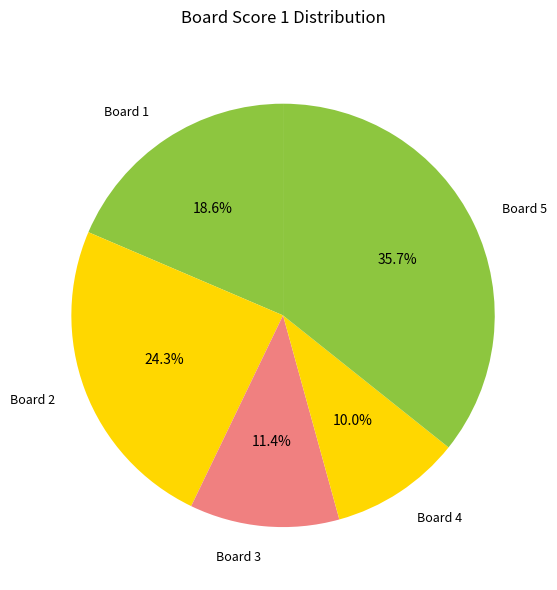

What is the ratio of the value at Board 2 to the value at Board 1?

1.3